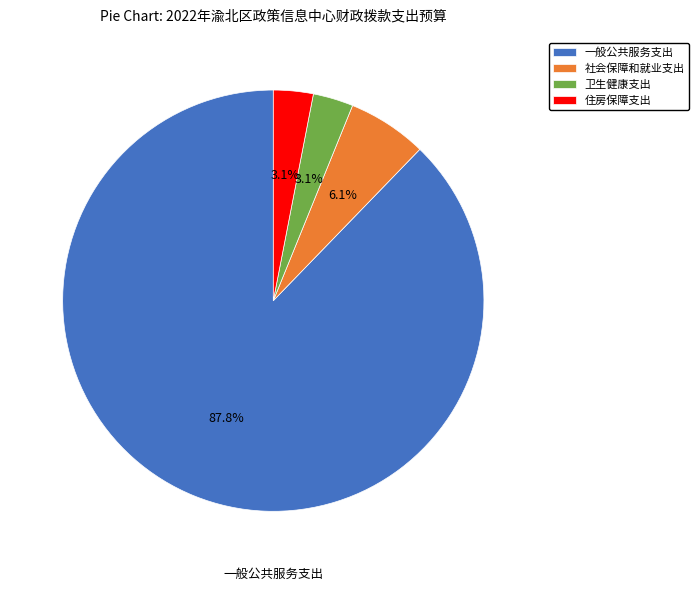

To the nearest percent, what portion does 卫生健康支出 represent?

3%